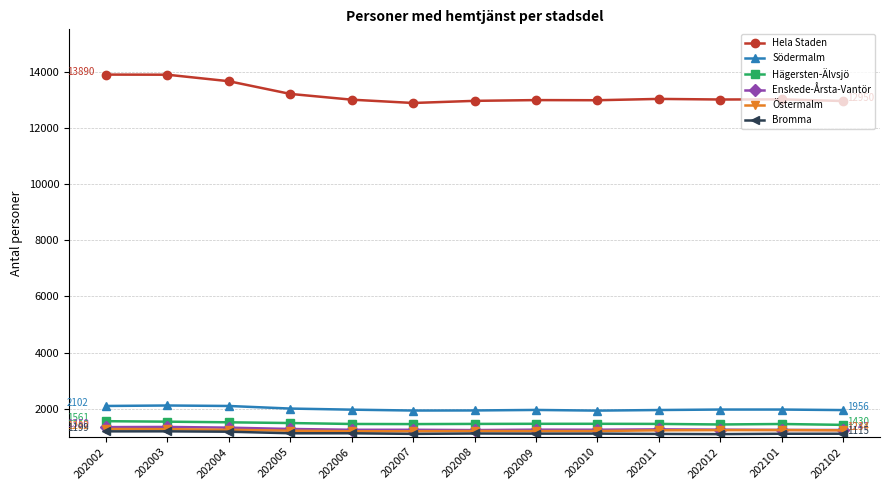

True or false: Enskede-Årsta-Vantör and Hägersten-Älvsjö intersect in this chart.

False